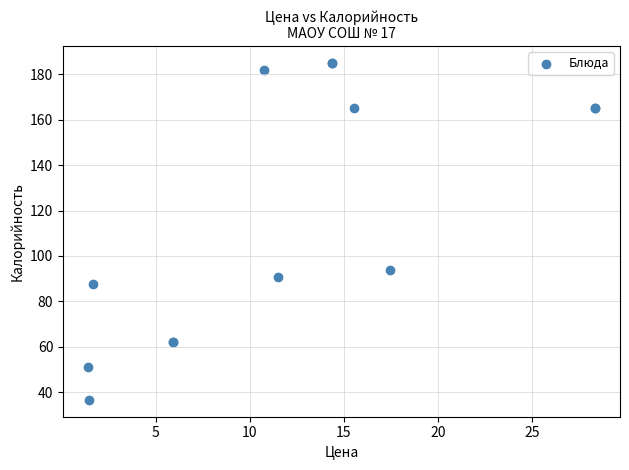

What Y value in the scatter plot is closest to 110?

94.0